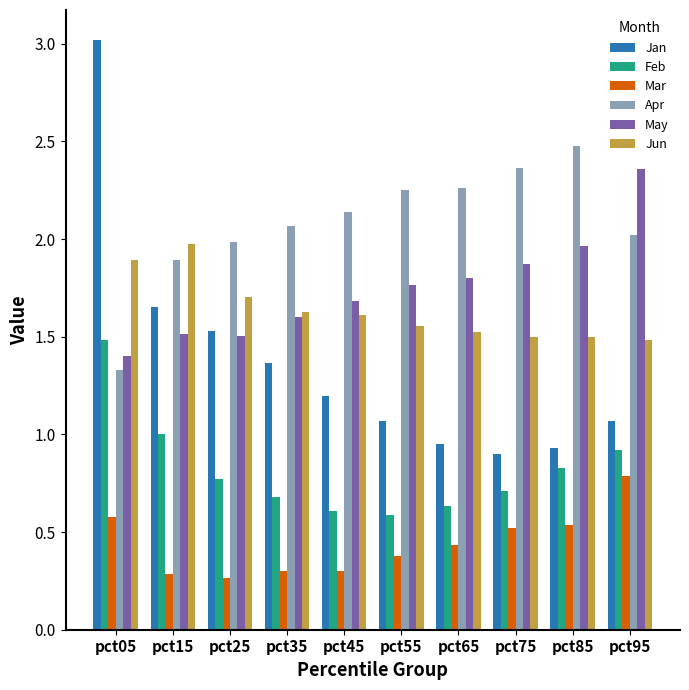

What is the sum of all Jan values?

13.7